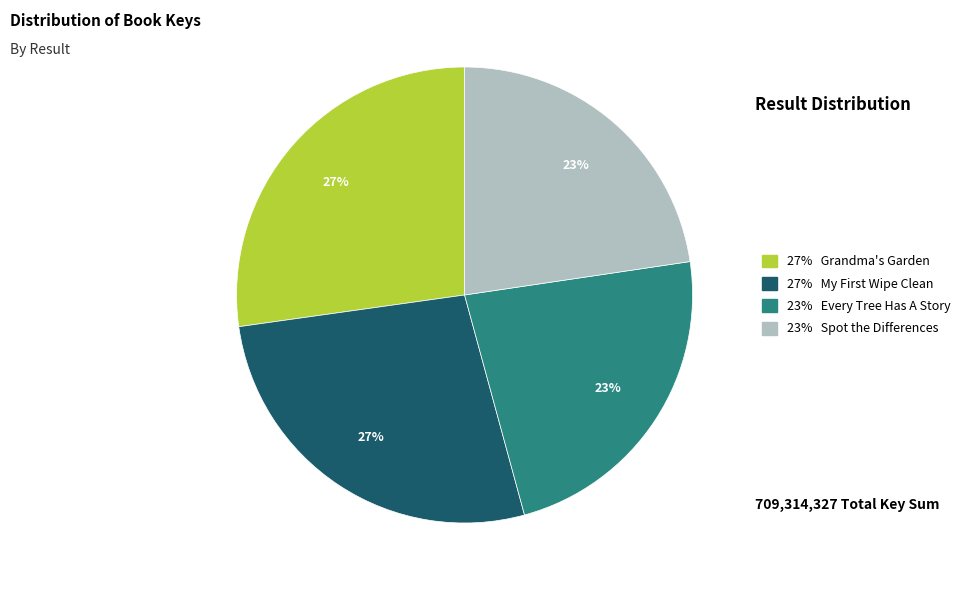

To the nearest percent, what is the average slice percentage?

25%